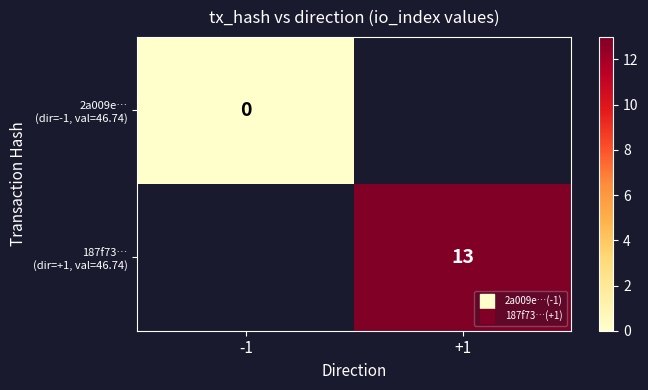

Which label corresponds to the largest value in the chart?

+1